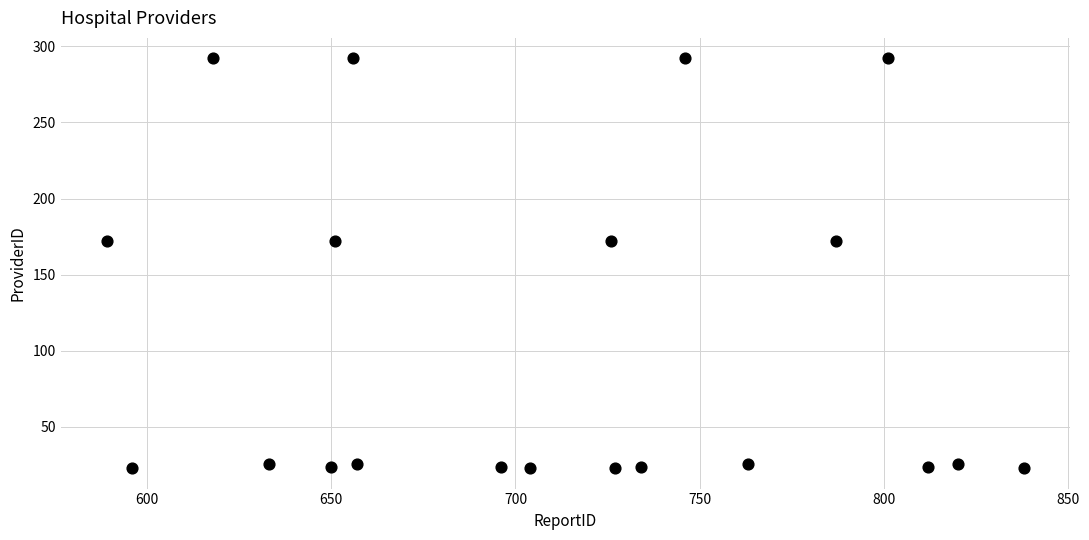

What is the range of X values (max minus min)?

249